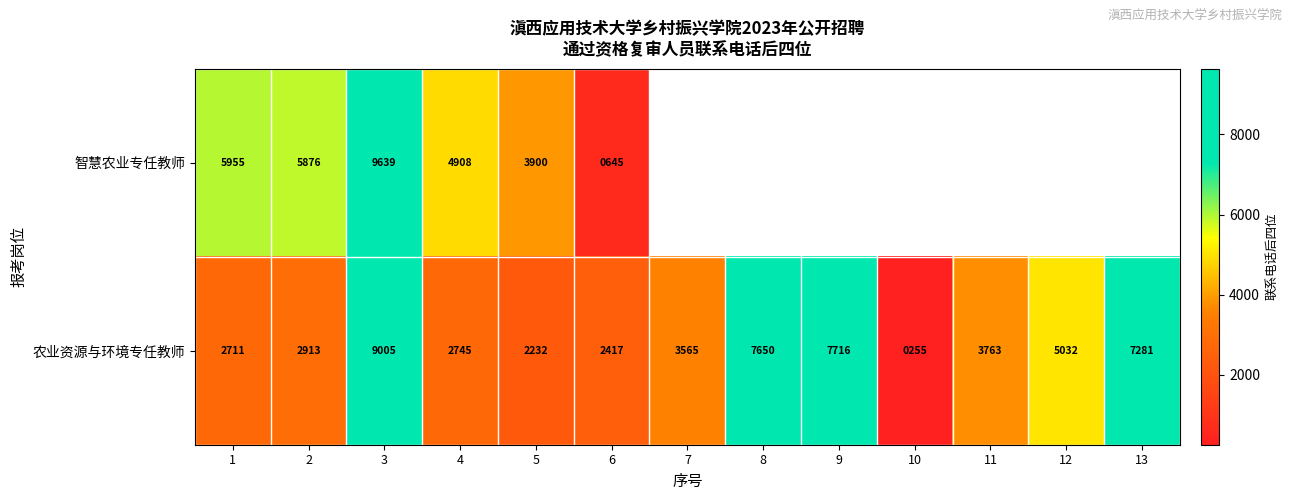

What is the greatest value displayed?

9639.0